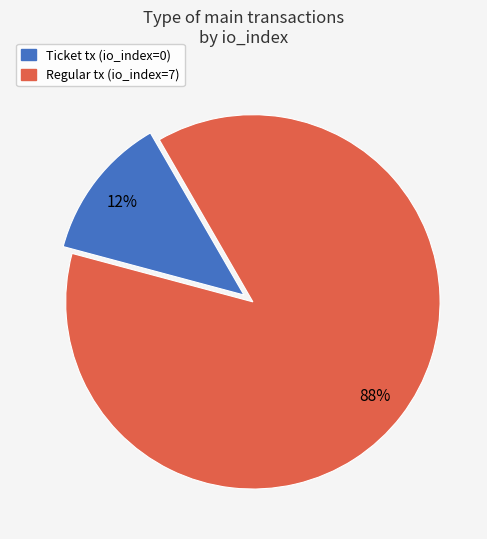

Which category has the smallest portion of the pie?

Ticket tx (io_index=0)